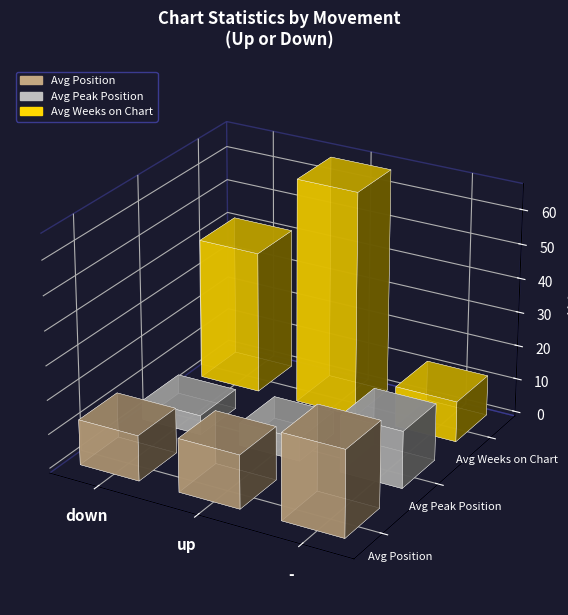

Which series has the largest total across all categories?

Avg Weeks on Chart